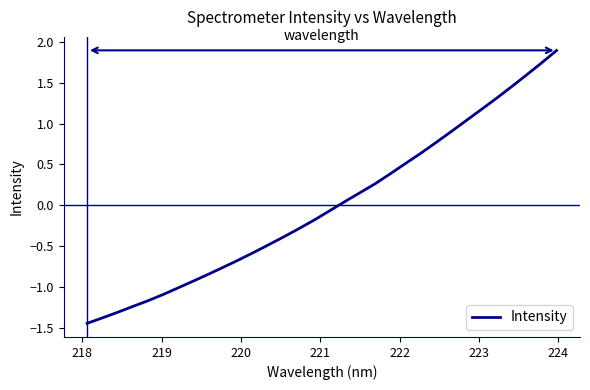

How many lines are shown in the chart?

1